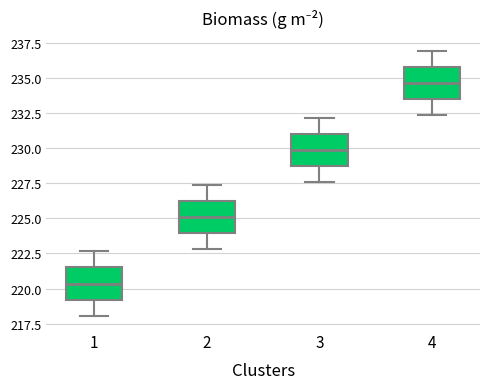

Reading left to right, read every box against the y-axis: the position of its median line, the range the box covers, and the ends of its whiskers. The values are not printed on the chart, so give them approximately, as read against the axis.

1: median 220.5, box 219.0 to 221.5, whiskers 218.0 to 222.5
2: median 225.0, box 224.0 to 226.5, whiskers 223.0 to 227.5
3: median 230.0, box 228.5 to 231.0, whiskers 227.5 to 232.0
4: median 234.5, box 233.5 to 236.0, whiskers 232.5 to 237.0